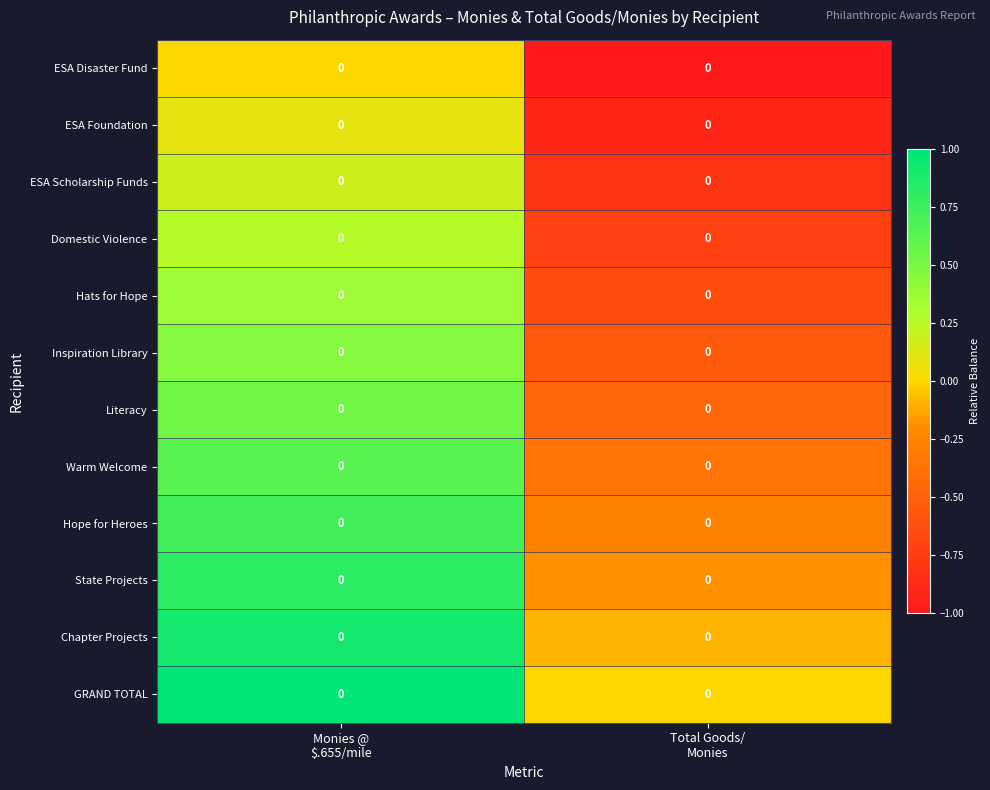

List the series in order of their peak value, highest first.

GRAND TOTAL, Chapter Projects, State Projects, Hope for Heroes, Warm Welcome, Literacy, Inspiration Library, Hats for Hope, Domestic Violence, ESA Scholarship Funds, ESA Foundation, ESA Disaster Fund